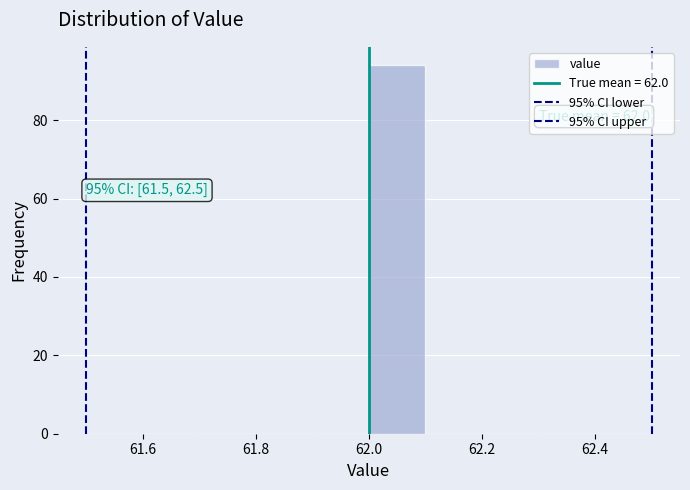

Over which range of the x-axis is the bar tallest?

62.0 to 62.1